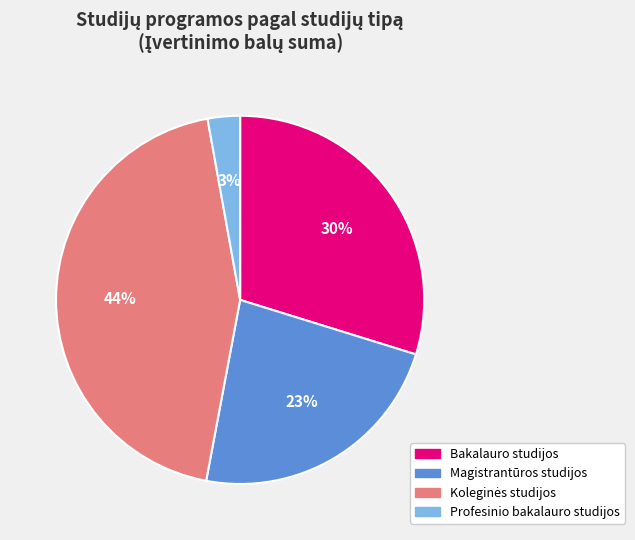

How many slices are in this pie chart?

4